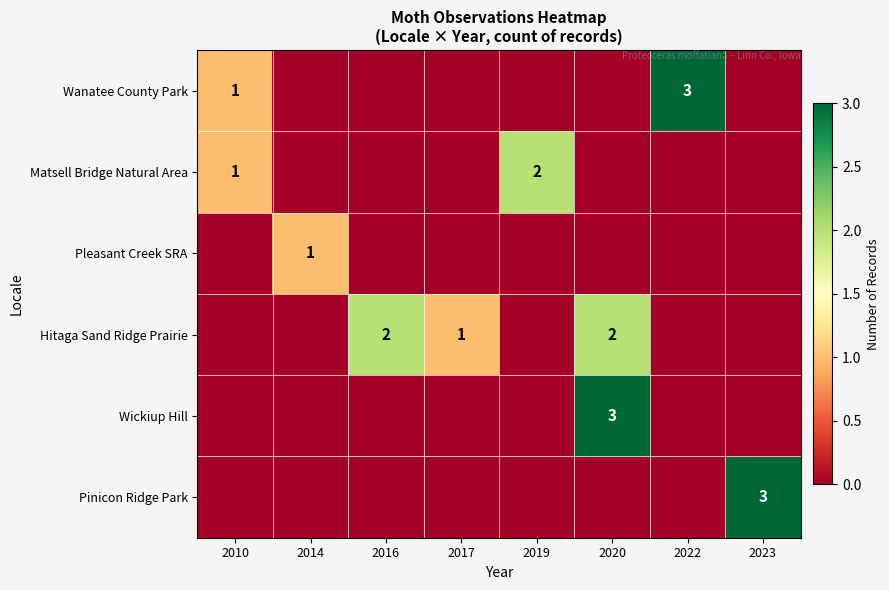

How many positive values does the Pleasant Creek SRA series have?

1